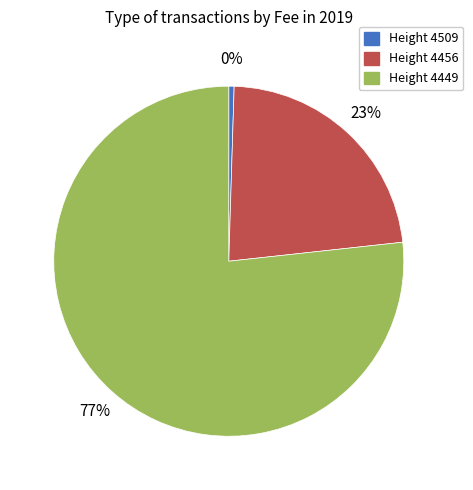

True or false: Height 4509 accounts for 0% of the total.

True